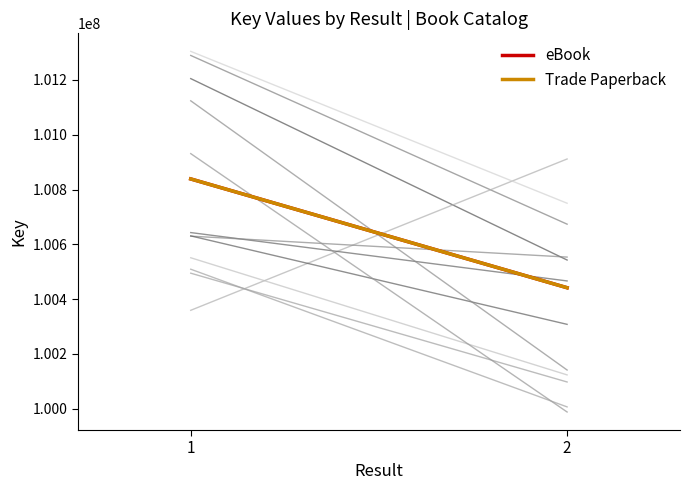

True or false: Trade Paperback has a value of 100838717 at 1.

True